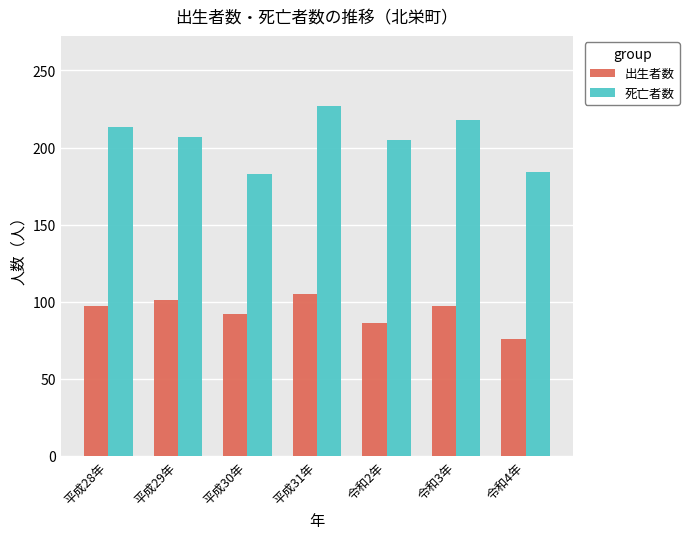

Count the number of categories in the chart.

7